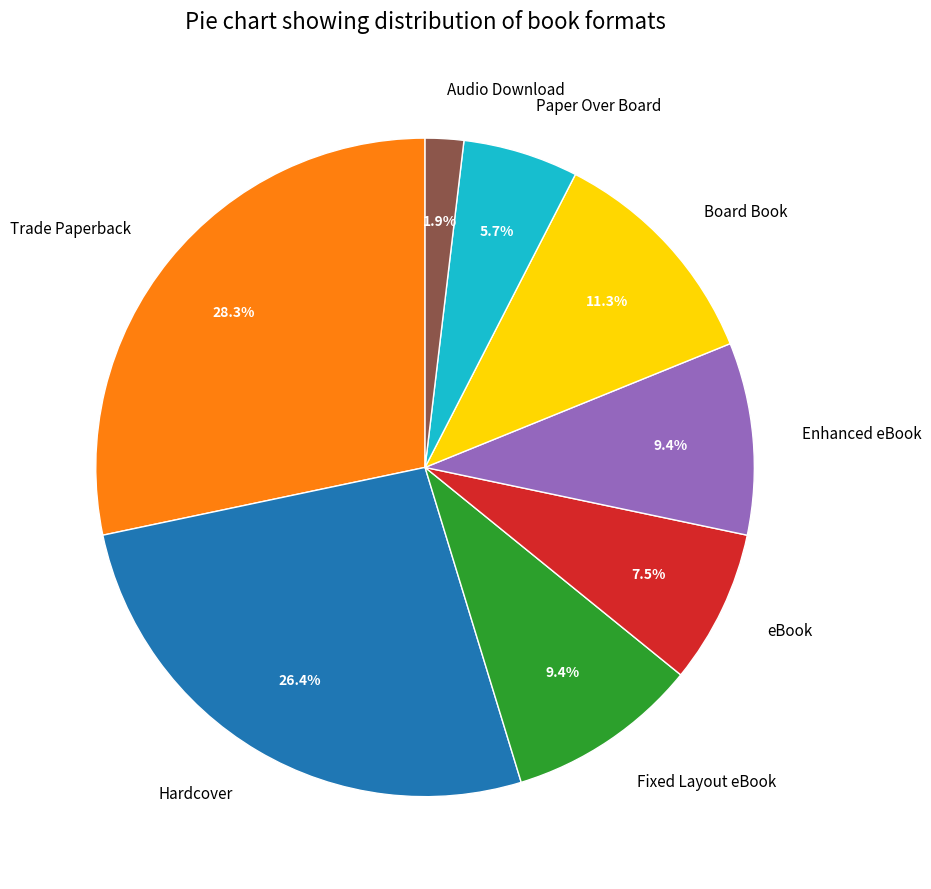

Which slice is the largest?

Trade Paperback